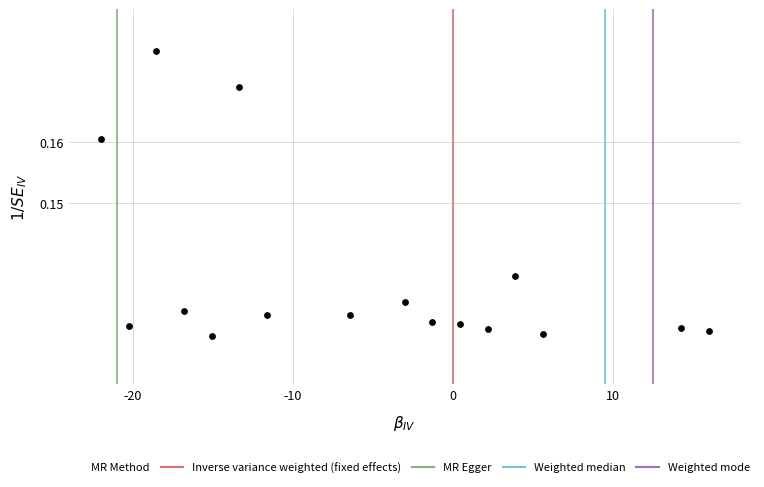

What is the range of X values (max minus min)?

38.0